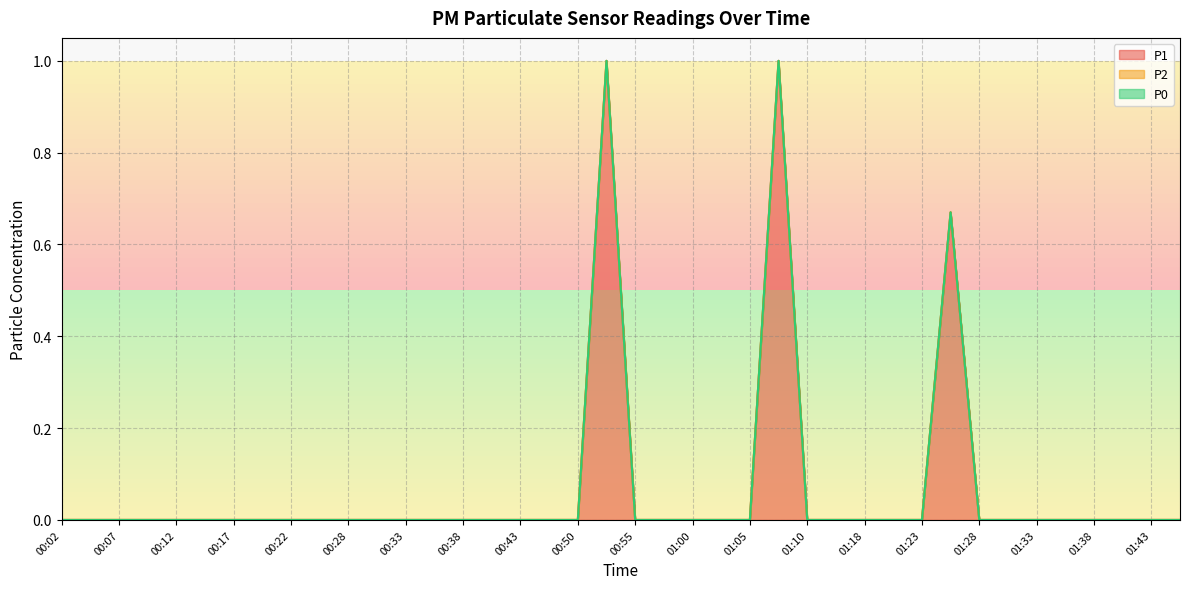

Reading left to right, what are all the values shown in this chart?

P1: 00:02=0.0	00:04=0.0	00:07=0.0	00:09=0.0	00:12=0.0	00:15=0.0	00:17=0.0	00:20=0.0	00:22=0.0	00:25=0.0	00:28=0.0	00:30=0.0	00:33=0.0	00:35=0.0	00:38=0.0	00:40=0.0	00:43=0.0	00:47=0.0	00:50=0.0	00:52=1.0	00:55=0.0	00:57=0.0	01:00=0.0	01:02=0.0	01:05=0.0	01:07=1.0	01:10=0.0	01:12=0.0	01:18=0.0	01:20=0.0	01:23=0.0	01:25=0.7	01:28=0.0	01:31=0.0	01:33=0.0	01:36=0.0	01:38=0.0	01:41=0.0	01:43=0.0	01:46=0.0
P2: 00:02=0.0	00:04=0.0	00:07=0.0	00:09=0.0	00:12=0.0	00:15=0.0	00:17=0.0	00:20=0.0	00:22=0.0	00:25=0.0	00:28=0.0	00:30=0.0	00:33=0.0	00:35=0.0	00:38=0.0	00:40=0.0	00:43=0.0	00:47=0.0	00:50=0.0	00:52=0.0	00:55=0.0	00:57=0.0	01:00=0.0	01:02=0.0	01:05=0.0	01:07=0.0	01:10=0.0	01:12=0.0	01:18=0.0	01:20=0.0	01:23=0.0	01:25=0.0	01:28=0.0	01:31=0.0	01:33=0.0	01:36=0.0	01:38=0.0	01:41=0.0	01:43=0.0	01:46=0.0
P0: 00:02=0.0	00:04=0.0	00:07=0.0	00:09=0.0	00:12=0.0	00:15=0.0	00:17=0.0	00:20=0.0	00:22=0.0	00:25=0.0	00:28=0.0	00:30=0.0	00:33=0.0	00:35=0.0	00:38=0.0	00:40=0.0	00:43=0.0	00:47=0.0	00:50=0.0	00:52=0.0	00:55=0.0	00:57=0.0	01:00=0.0	01:02=0.0	01:05=0.0	01:07=0.0	01:10=0.0	01:12=0.0	01:18=0.0	01:20=0.0	01:23=0.0	01:25=0.0	01:28=0.0	01:31=0.0	01:33=0.0	01:36=0.0	01:38=0.0	01:41=0.0	01:43=0.0	01:46=0.0